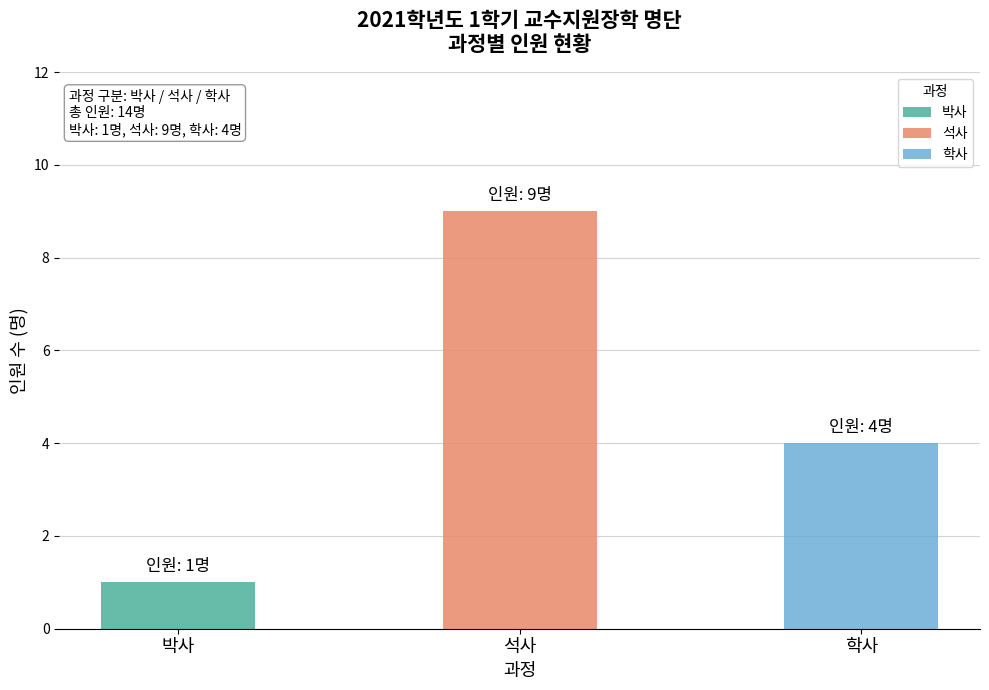

How many data points are less than 4?

1